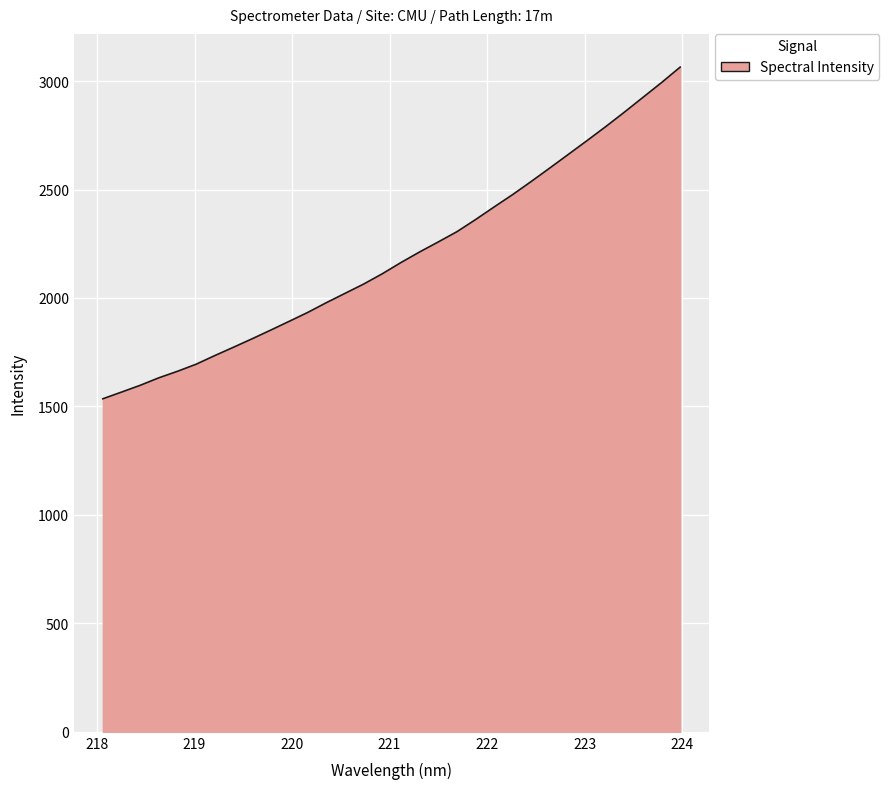

Does the chart display data point markers on the line(s)?

No